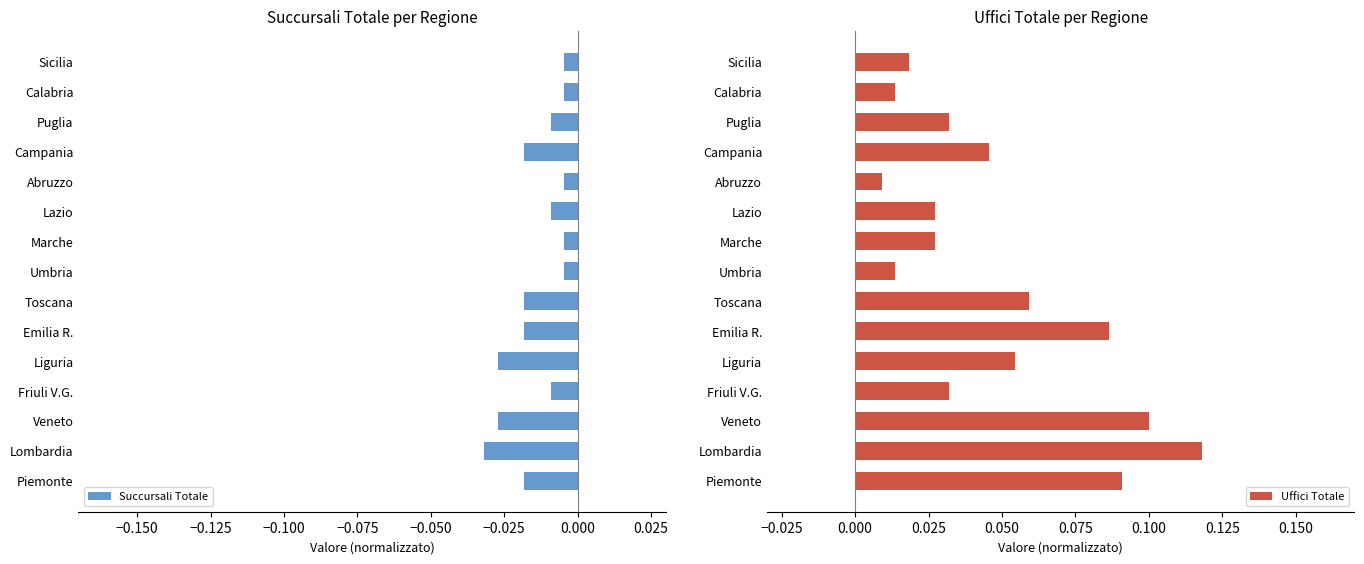

Where is Uffici Totale nearest to the value 0?

Abruzzo